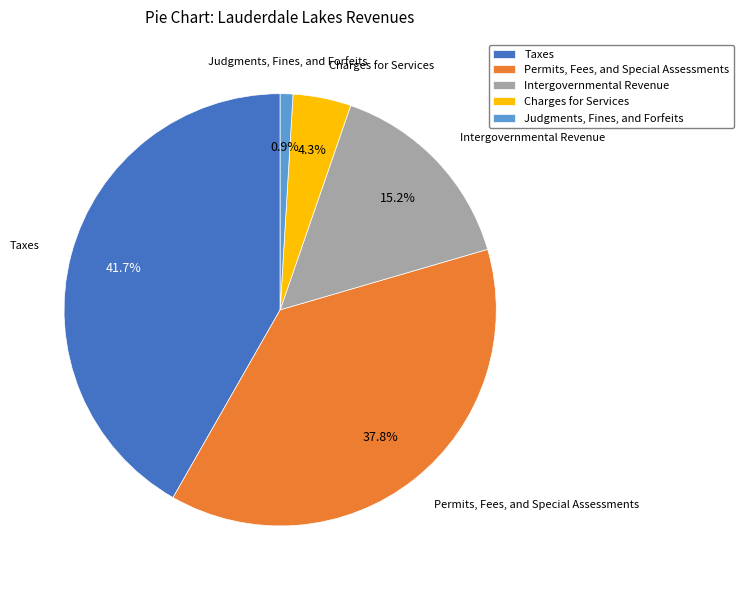

Which category has the smallest portion of the pie?

Judgments, Fines, and Forfeits